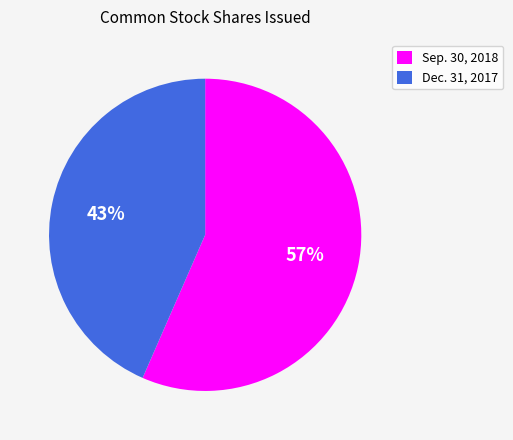

Do Dec. 31, 2017 and Sep. 30, 2018 together represent more than half of the pie?

Yes